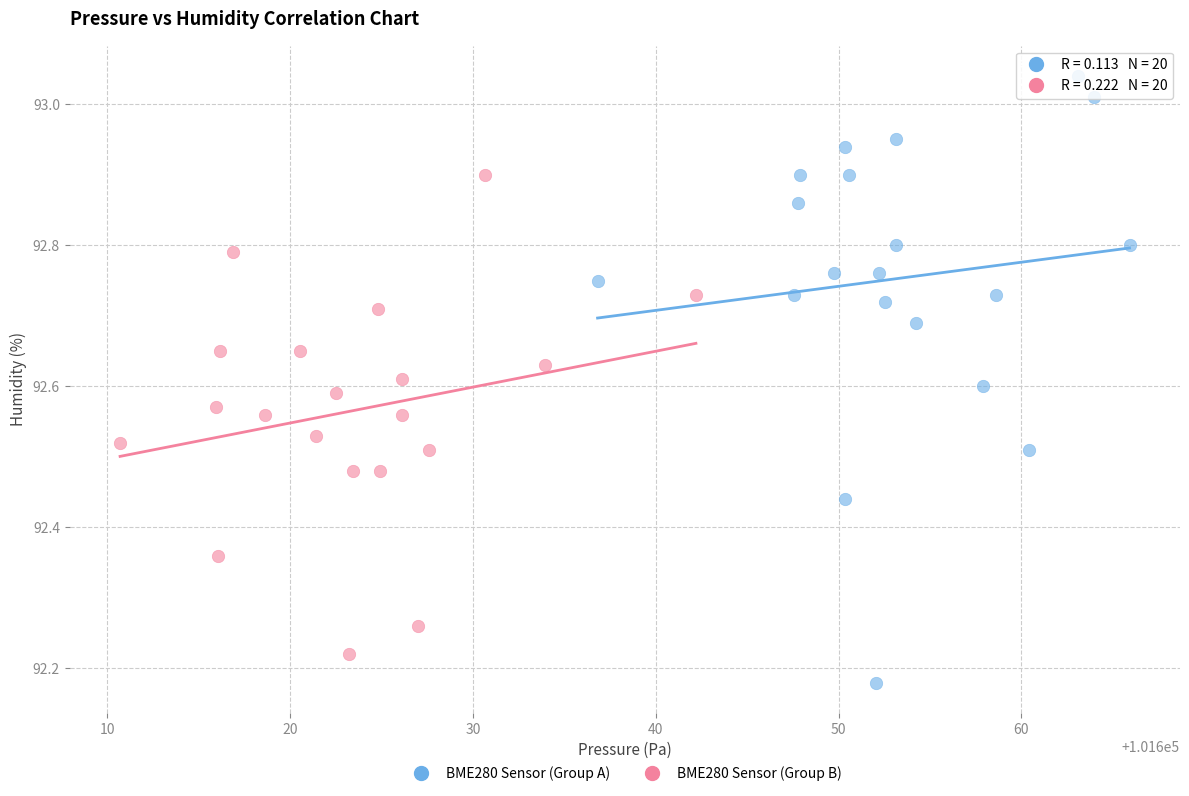

Which series has the largest Y range (max minus min)?

BME280 Sensor (Group A)